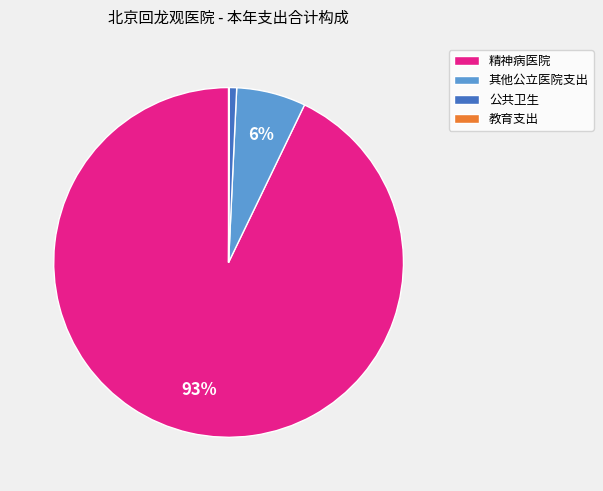

Which slice is the largest?

精神病医院